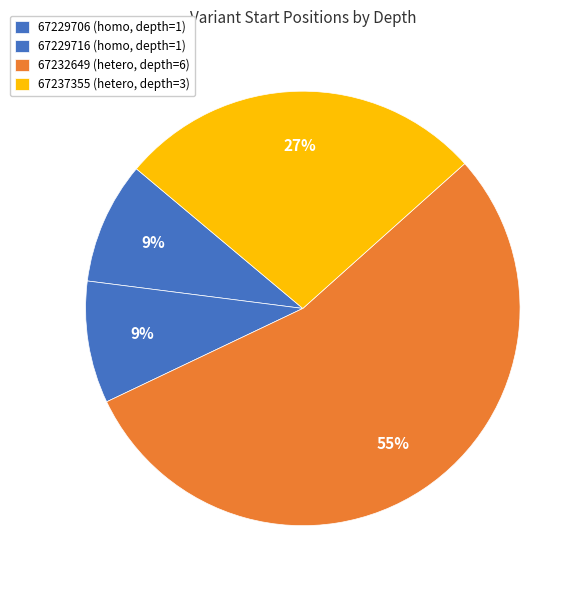

How many slices are in this pie chart?

4